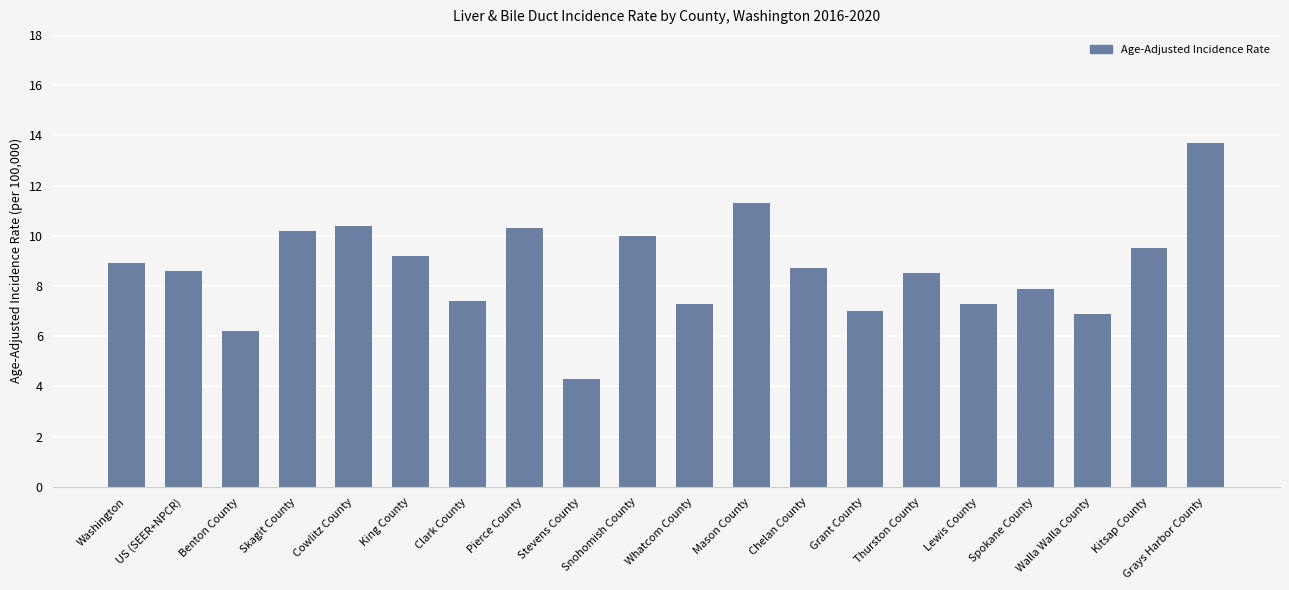

How many values exceed 8?

12